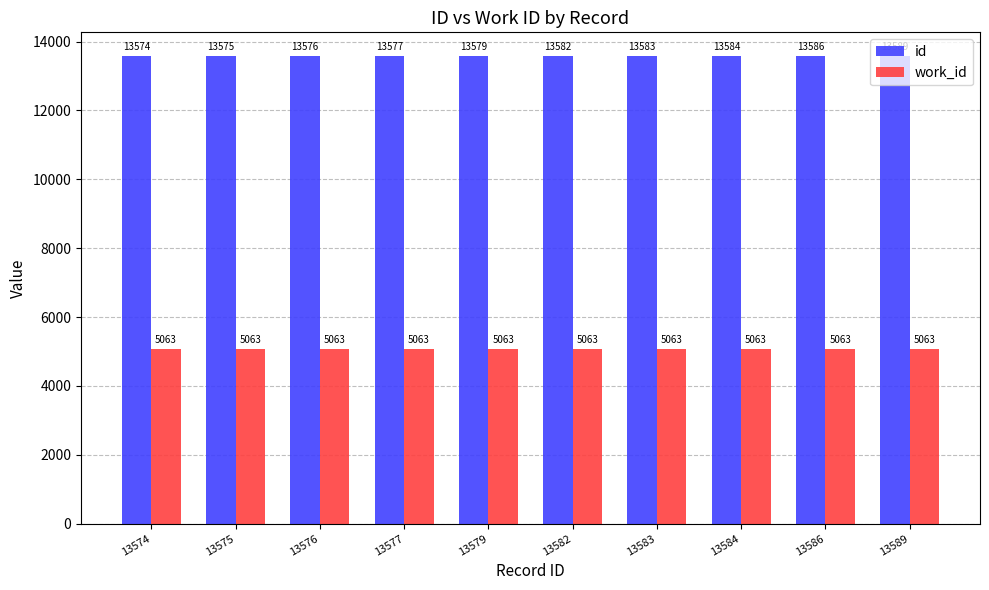

At which category is the sum across all series the highest?

13589